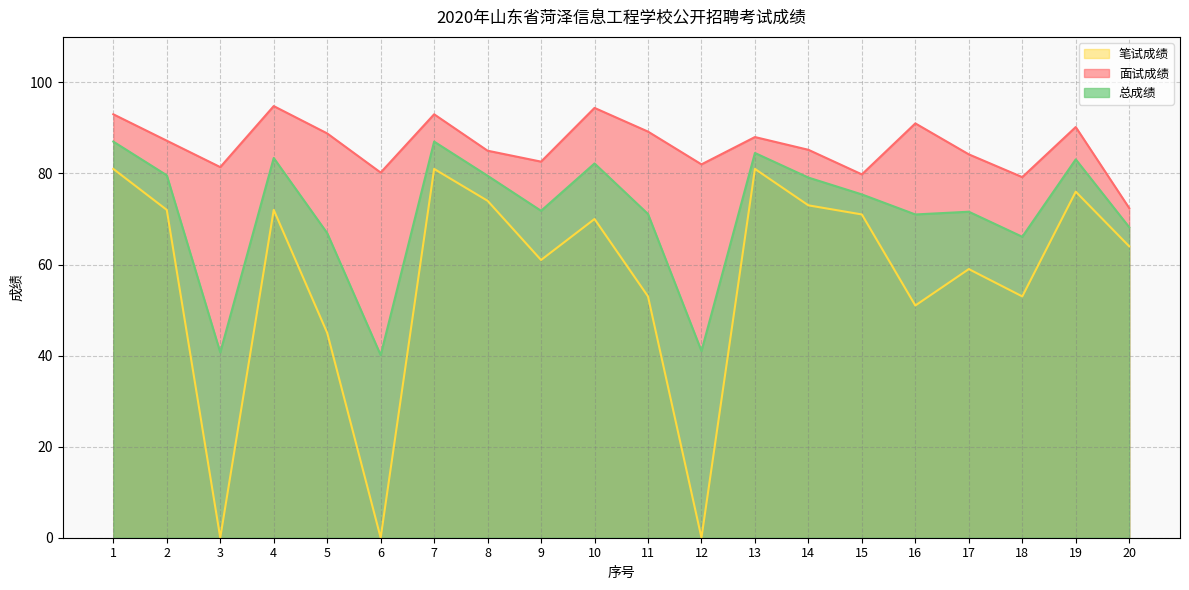

Reading left to right, what are all the values shown in this chart?

面试成绩: 93.0	87.2	81.4	94.8	88.8	80.2	93.0	85.0	82.6	94.4	89.2	82.0	88.0	85.2	79.8	91.0	84.2	79.2	90.2	72.4
笔试成绩: 81.0	72.0	0.0	72.0	45.0	0.0	81.0	74.0	61.0	70.0	53.0	0.0	81.0	73.0	71.0	51.0	59.0	53.0	76.0	64.0
总成绩: 87.0	79.6	40.7	83.4	66.9	40.1	87.0	79.5	71.8	82.2	71.1	41.0	84.5	79.1	75.4	71.0	71.6	66.1	83.1	68.2